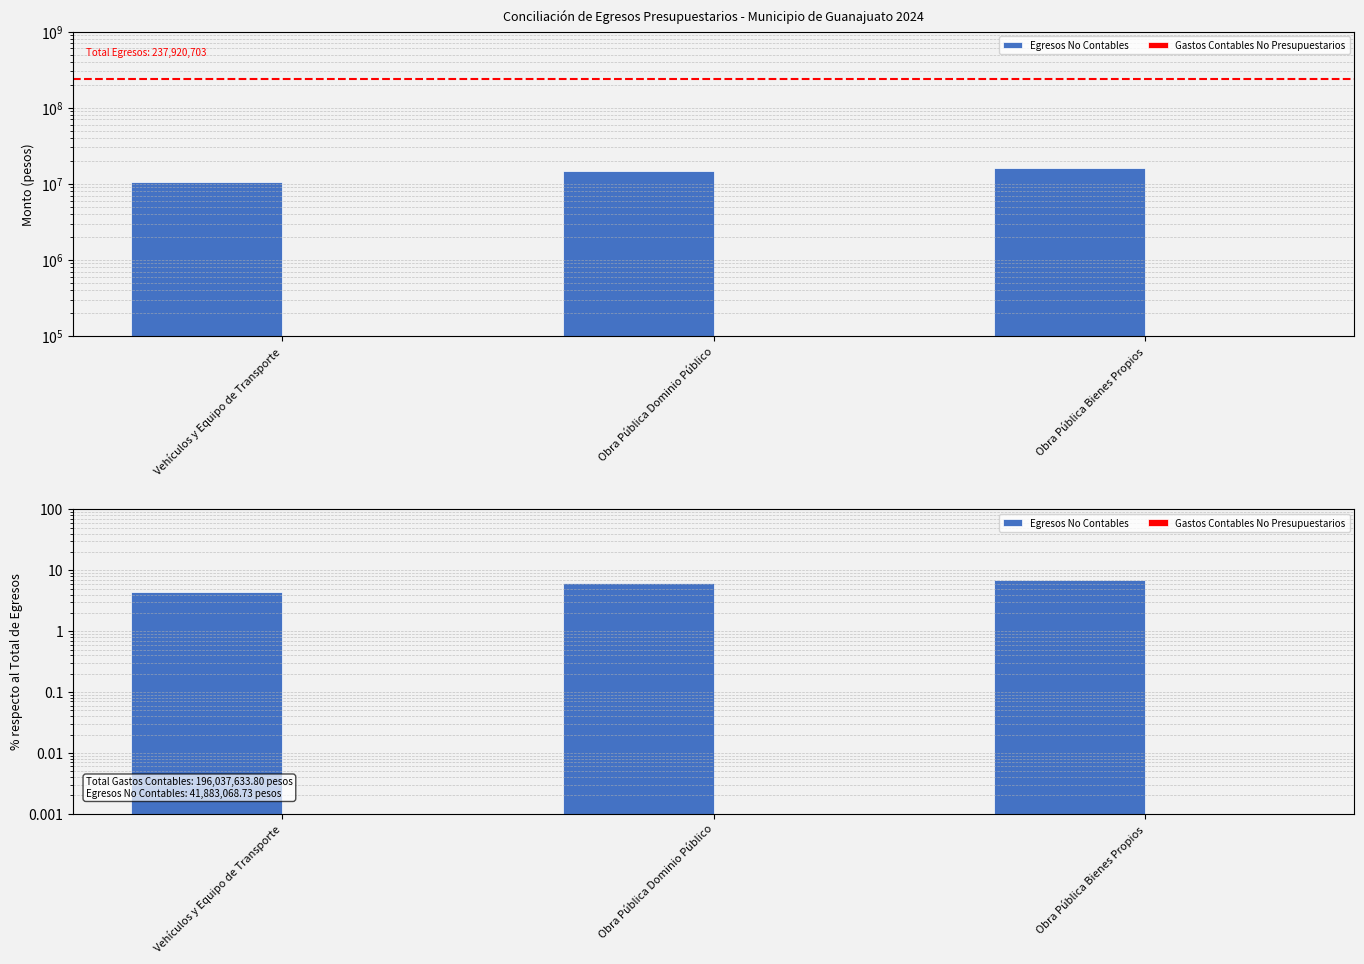

List the labels in order of value, smallest first.

Vehículos y Equipo de Transporte, Obra Pública Dominio Público, Obra Pública Bienes Propios